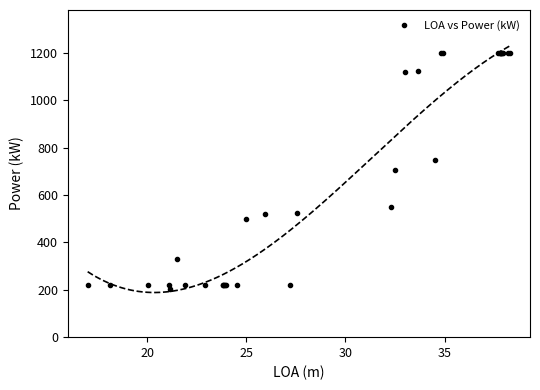

What is the lowest value of the LOA vs Power (kW) series?

202